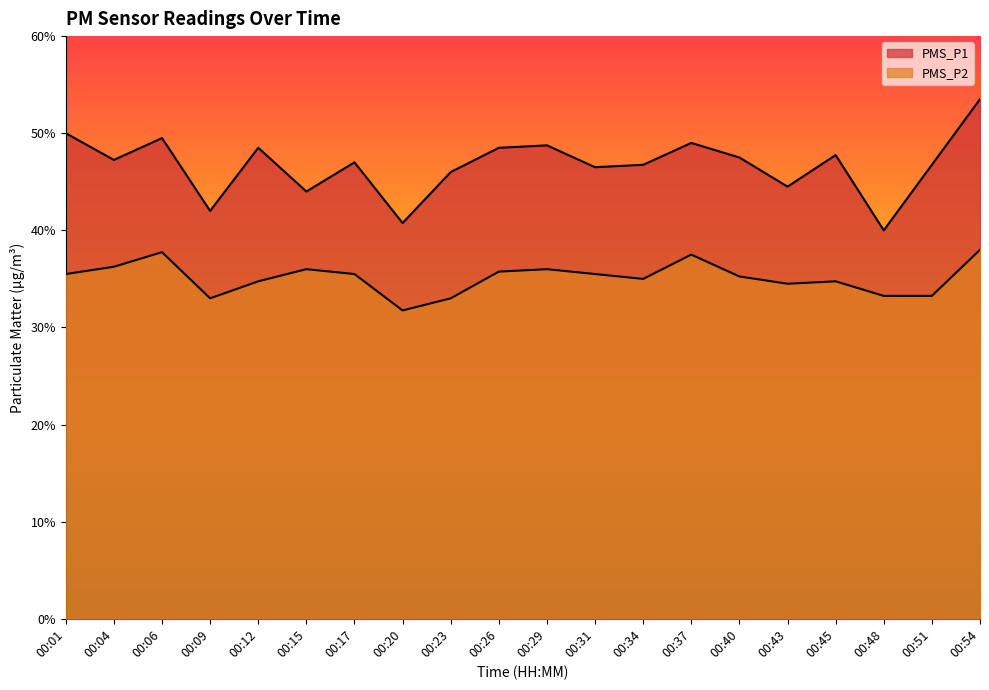

What is the difference between the maximum and minimum values in the PMS_P1 series?

13.5